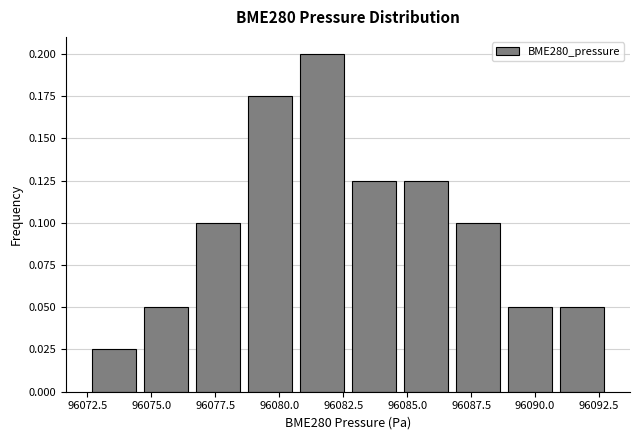

Reading left to right, transcribe this chart: for each bar, give the range it covers on the x-axis and its height. Neither the bar edges nor the heights are printed on the chart, so give them approximately, as read against the axes.

96072.5 to 96074.5: 0.025
96074.5 to 96076.5: 0.050
96076.5 to 96078.5: 0.100
96078.5 to 96080.5: 0.175
96080.5 to 96082.5: 0.200
96082.5 to 96084.5: 0.125
96084.5 to 96087.0: 0.125
96087.0 to 96089.0: 0.100
96089.0 to 96091.0: 0.050
96091.0 to 96093.0: 0.050